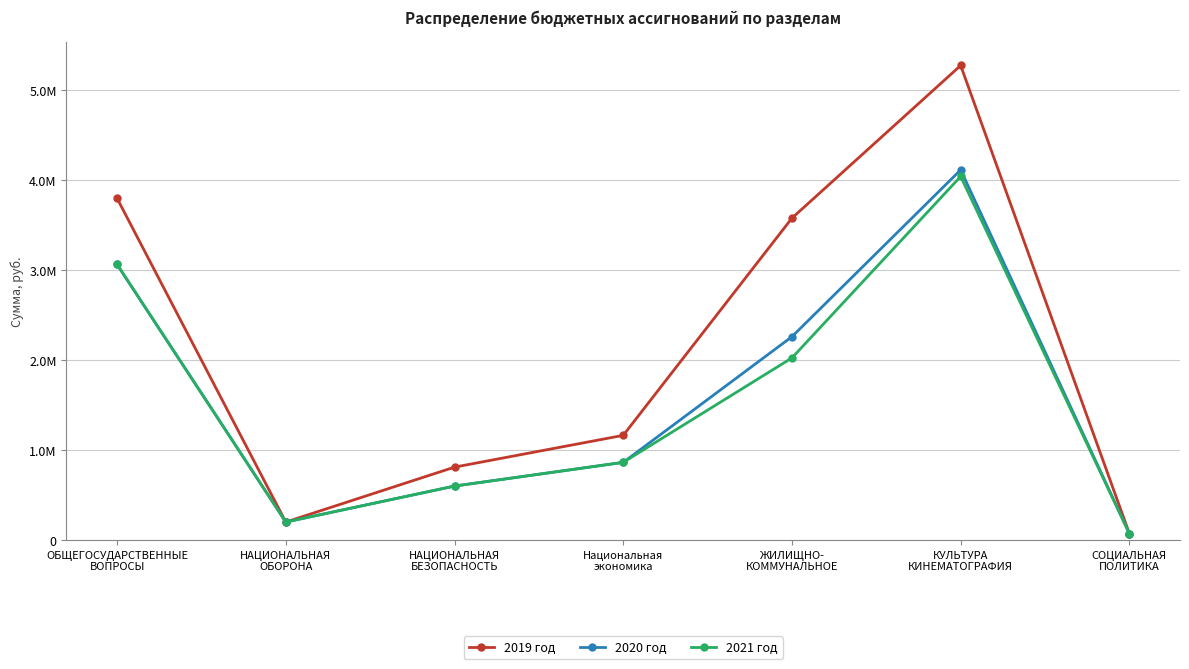

Is the value of 2021 год at НАЦИОНАЛЬНАЯ
БЕЗОПАСНОСТЬ greater than the value of 2020 год at ОБЩЕГОСУДАРСТВЕННЫЕ
ВОПРОСЫ?

No